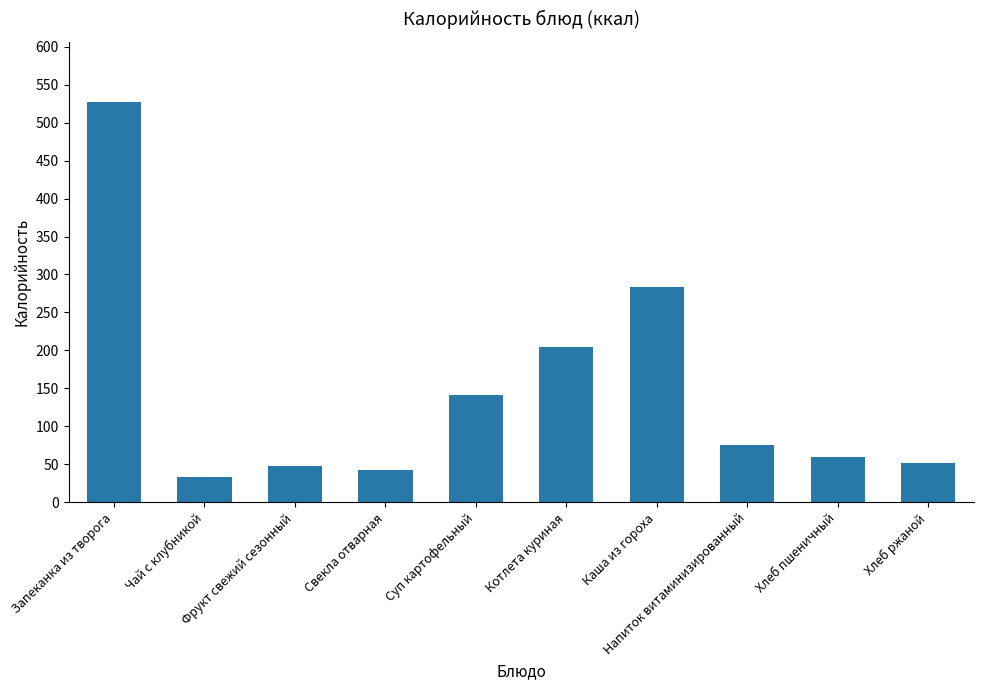

Is it true that the value at Хлеб ржаной is 52.2?

True